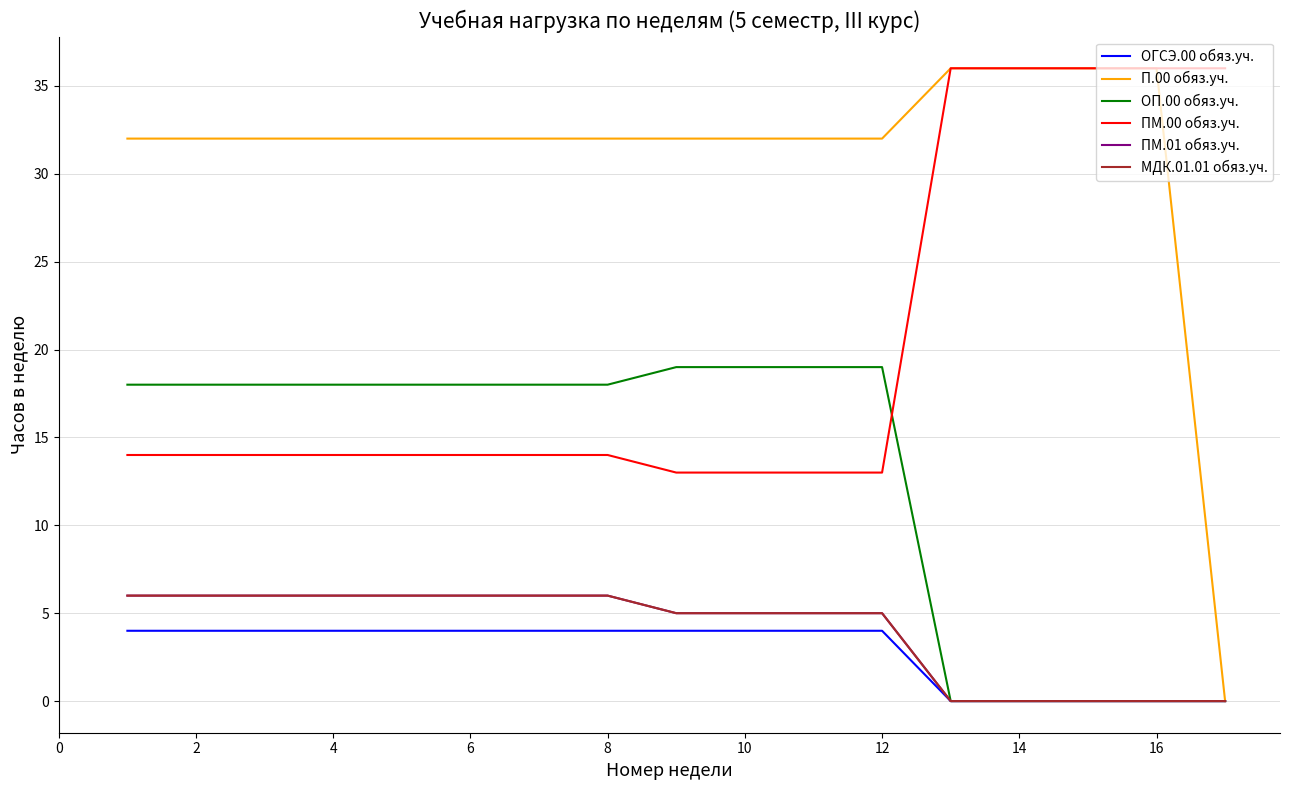

After their last crossing, which series has the higher values: ПМ.00 обяз.уч. or ОП.00 обяз.уч.?

ПМ.00 обяз.уч.